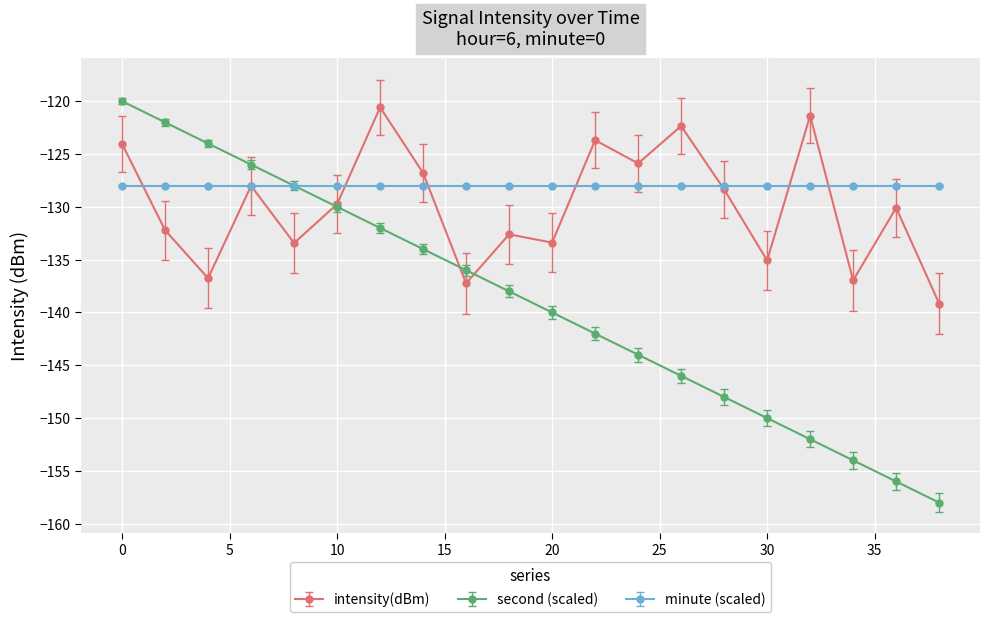

Rank the series by their average value, from lowest to highest.

second (scaled), intensity(dBm), minute (scaled)